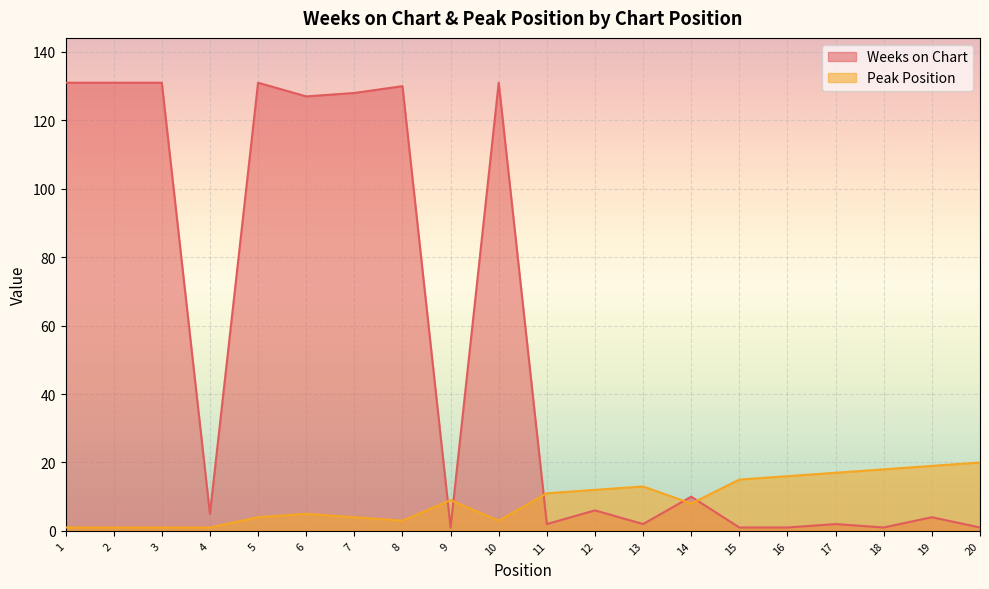

How many lines are shown in the chart?

2